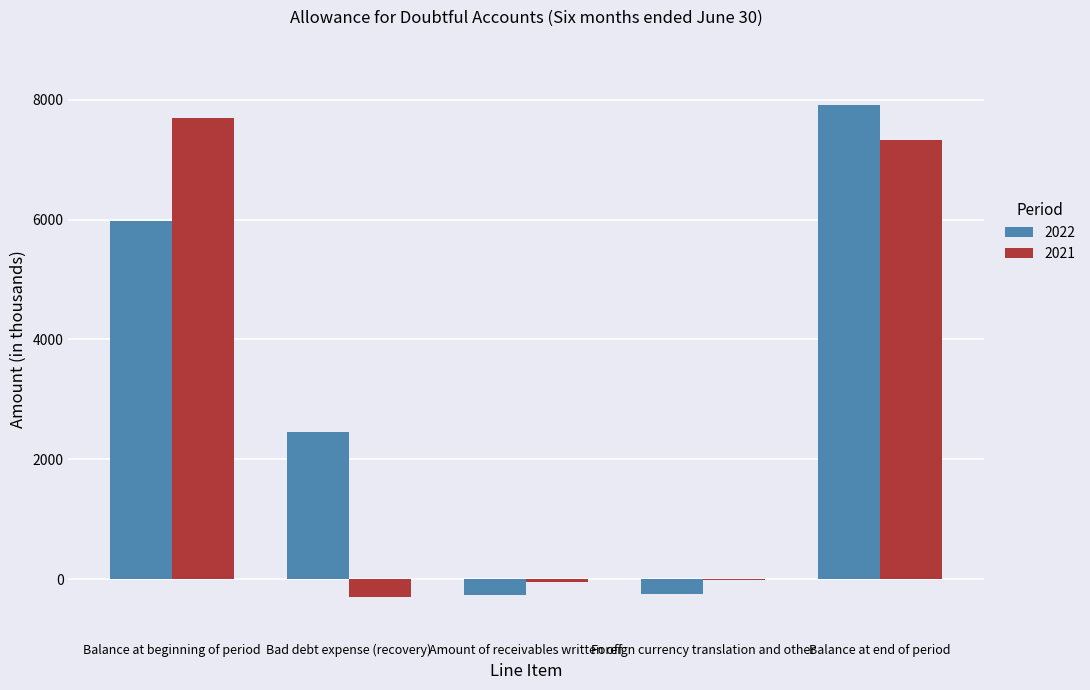

At which label does 2021 reach its peak?

Balance at beginning of period